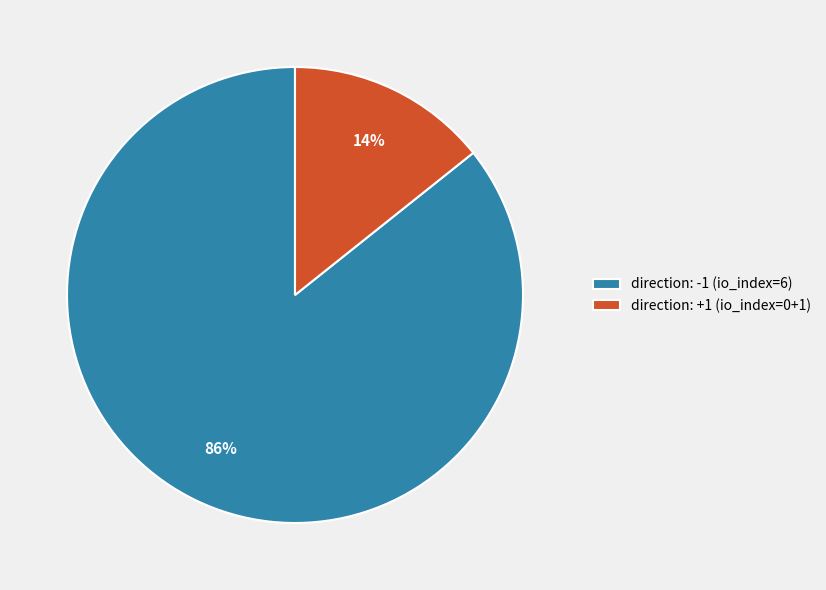

Between direction: +1 (io_index=0+1) and direction: -1 (io_index=6), which is larger?

direction: -1 (io_index=6)